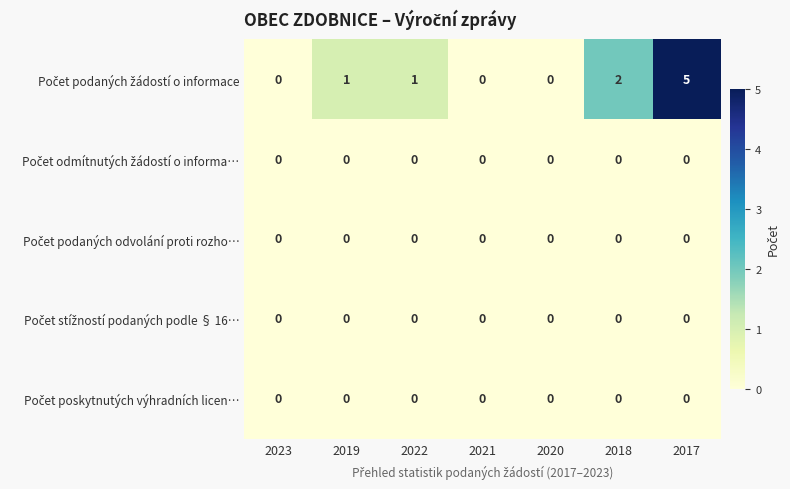

At which category is the sum across all series the highest?

2017